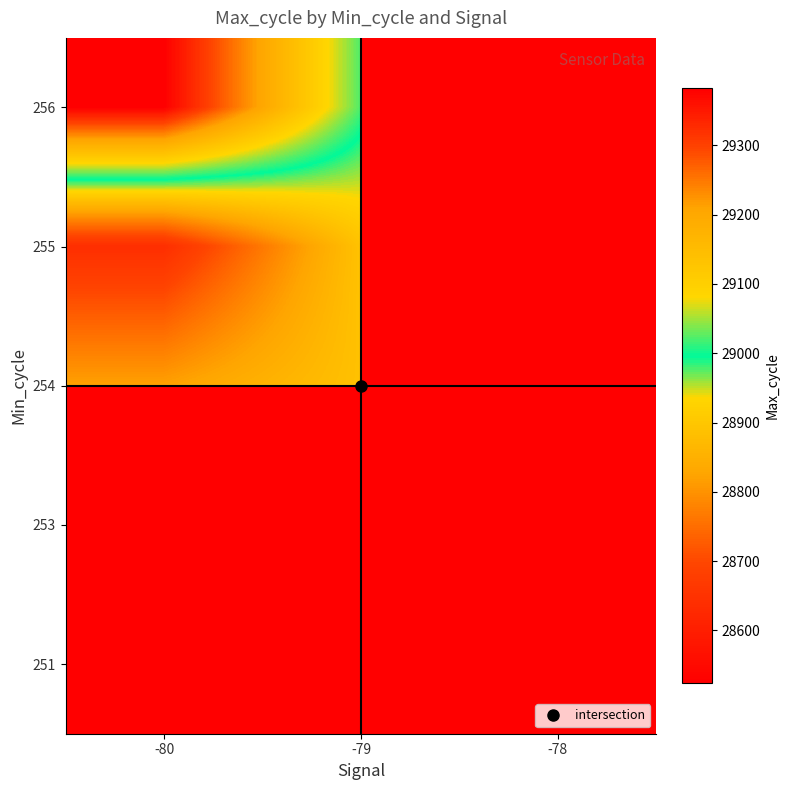

Which category has the highest value across all series?

-80